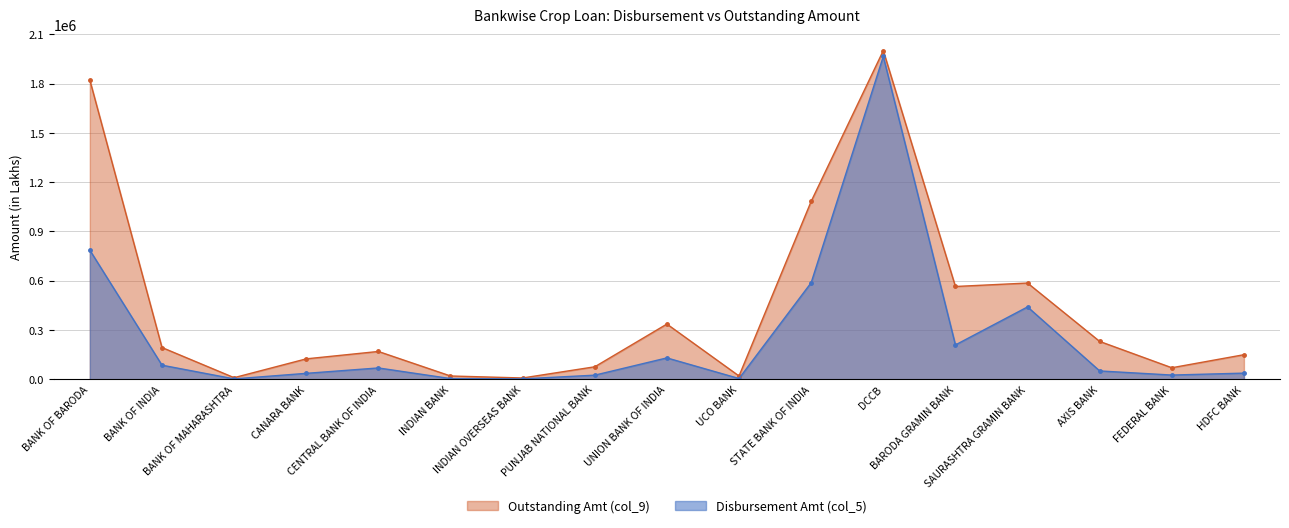

True or false: Outstanding Amt (col_9) and Disbursement Amt (col_5) cross at least once.

False